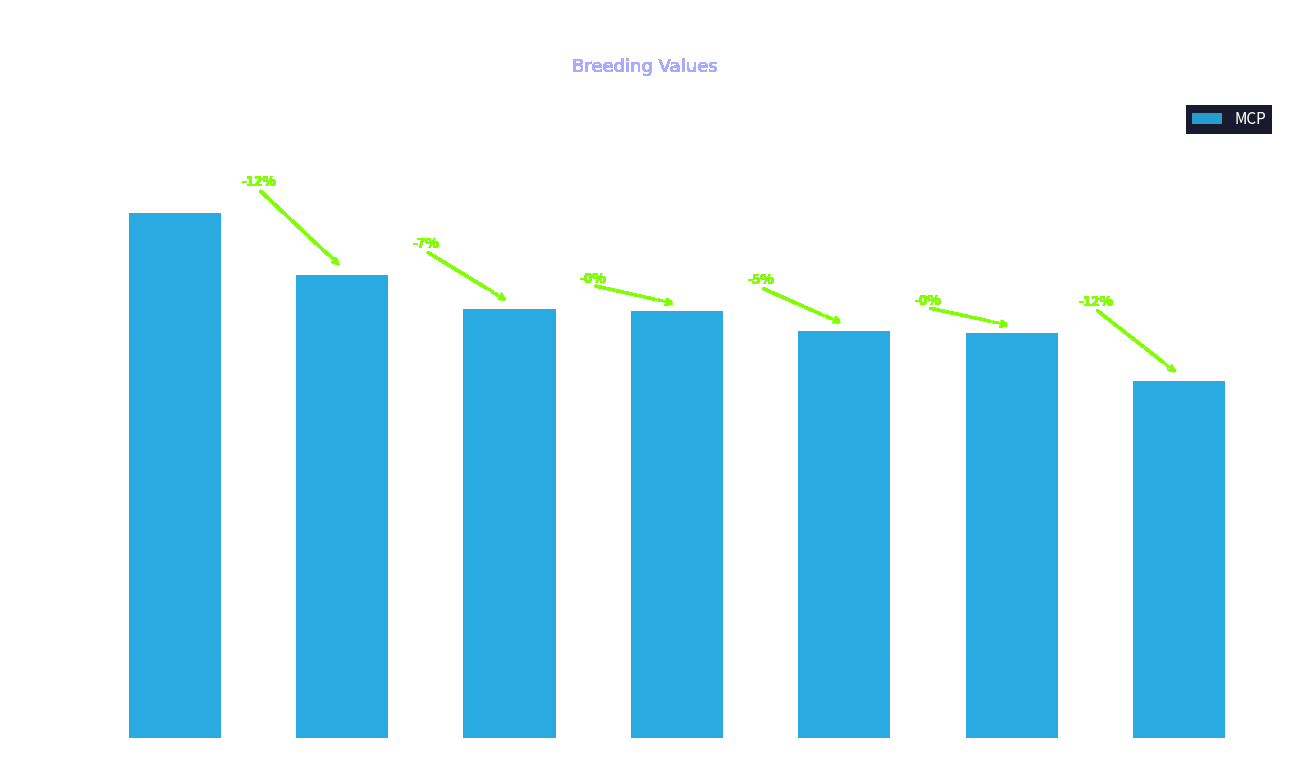

How many bars are there in total?

7